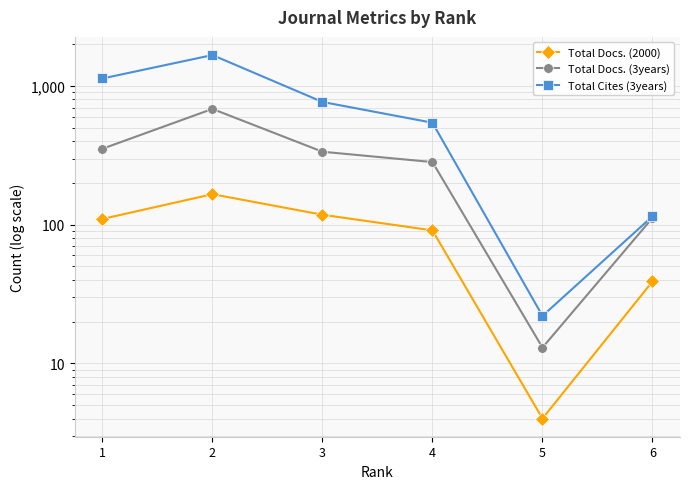

True or false: Total Cites (3years) and Total Docs. (3years) cross at least once.

False